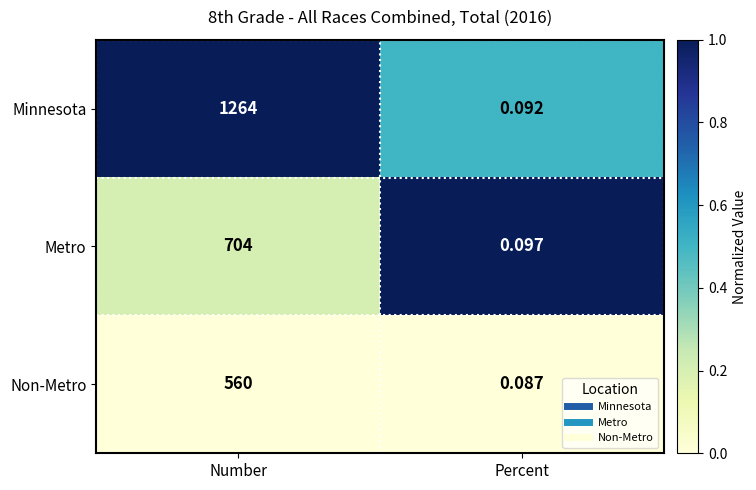

Is the value of Non-Metro at Percent greater than the value of Minnesota at Percent?

No